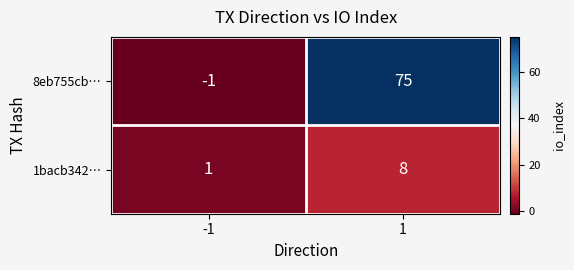

Rank the series by their maximum value, from highest to lowest.

8eb755cb…, 1bacb342…